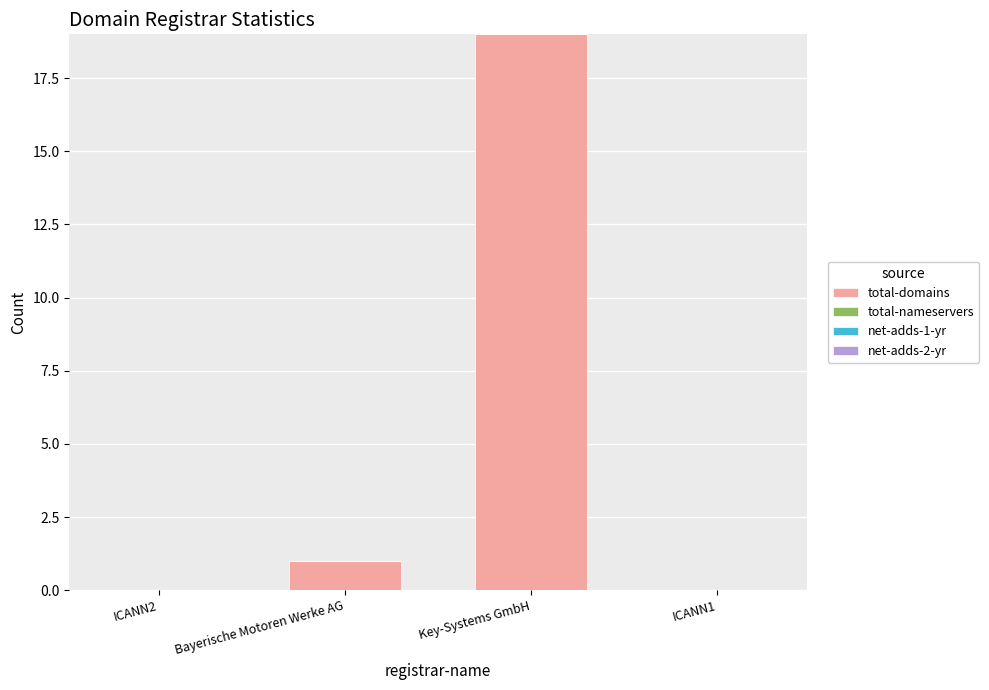

Reading left to right, transcribe all the data shown in this chart.

ICANN2=0	Bayerische Motoren Werke AG=1	Key-Systems GmbH=19	ICANN1=0